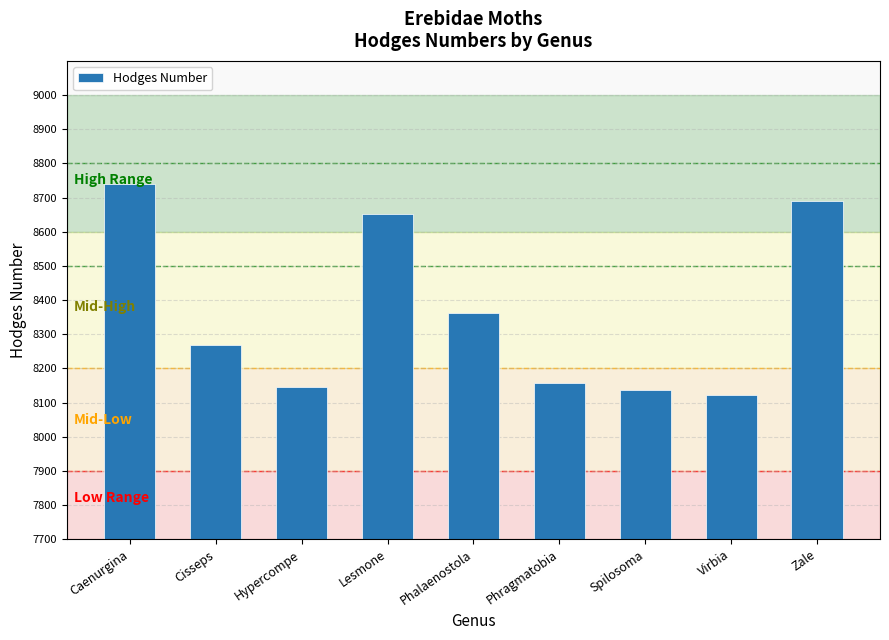

Which category has the lowest value across all series?

Virbia